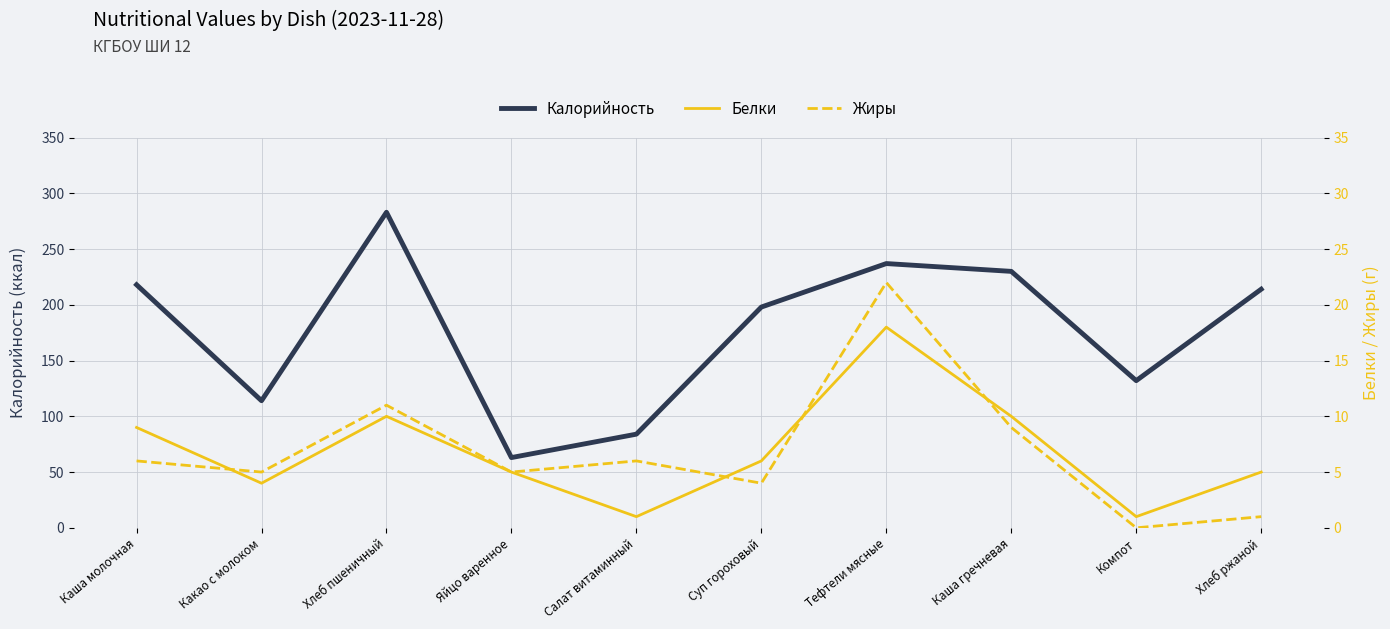

What is the difference between the Жиры values at Хлеб ржаной and Суп гороховый?

3